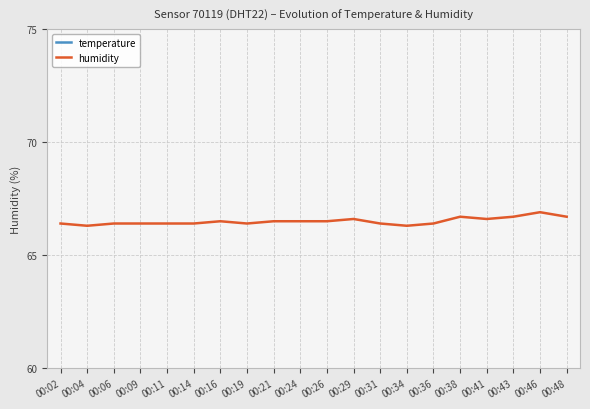

At which category does humidity reach its first local peak?

00:16